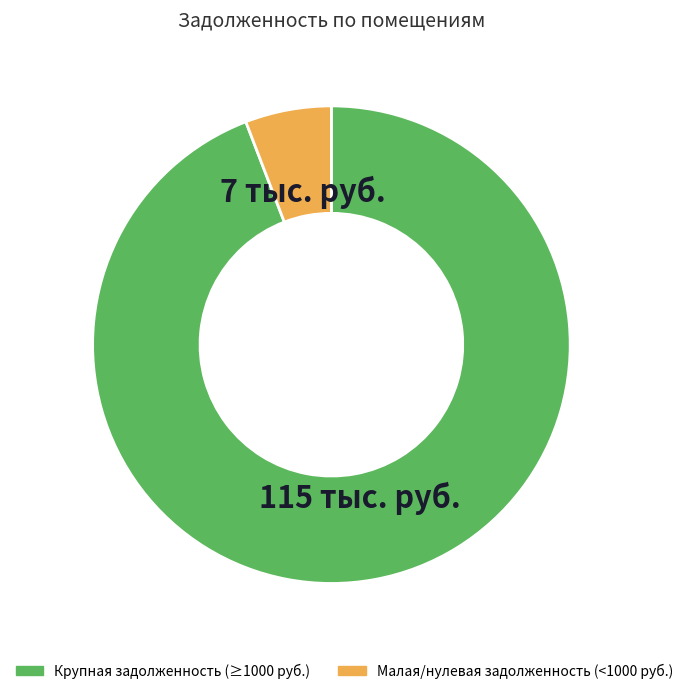

How many segments does this pie chart have?

2